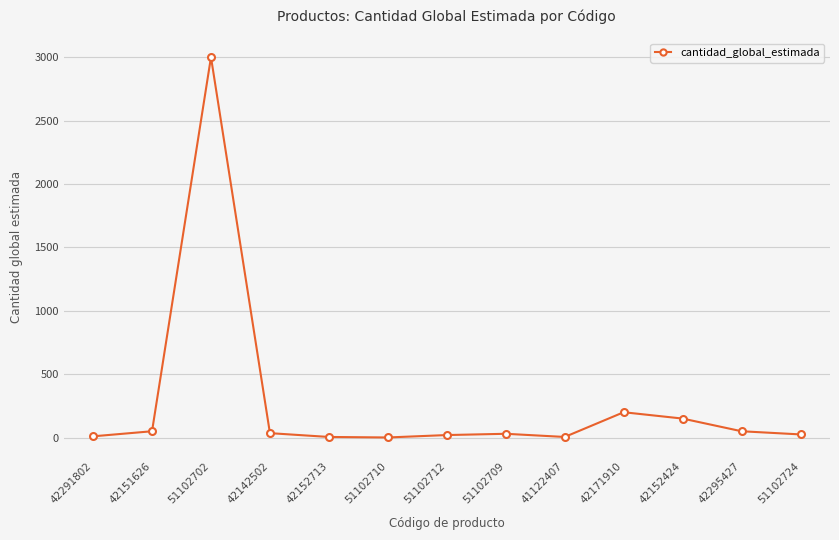

What is the difference between the maximum and second lowest values?

2995